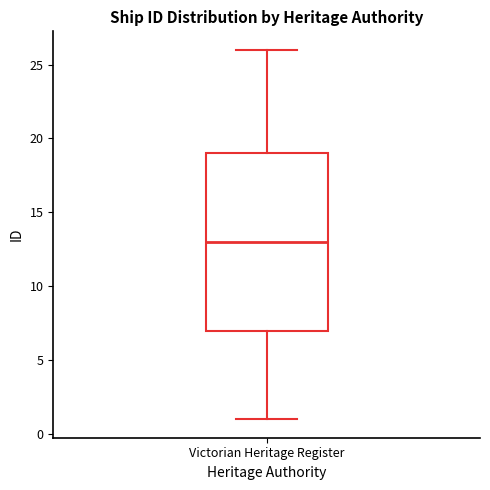

Read this box plot against the y-axis: the position of the median line, the range covered by the box, and the ends of both whiskers. The values are not printed on the chart, so give them approximately, as read against the axis.

median 13, box 7 to 19, whiskers 1 to 26